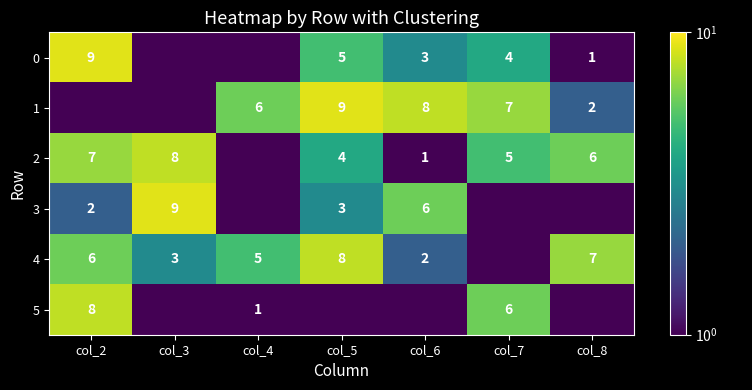

The value of 2 at col_2 is 2. True or false?

False